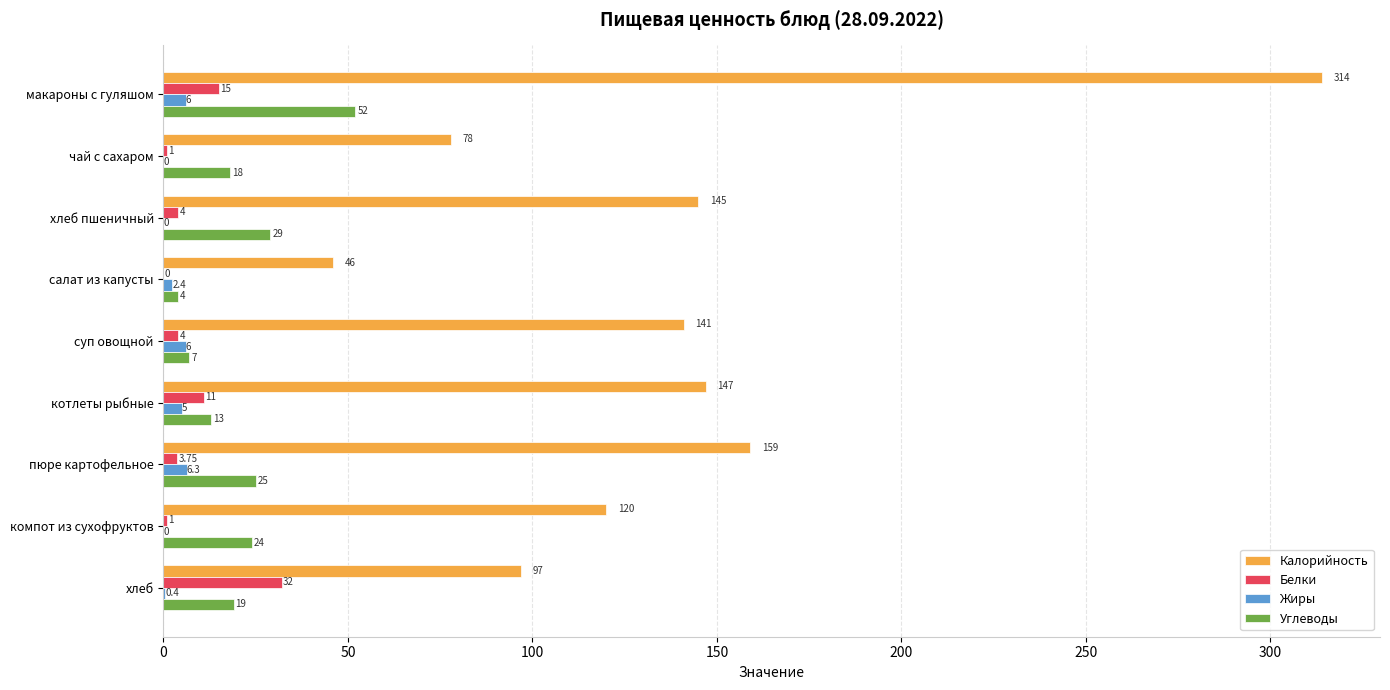

At which label is Жиры closest to 3?

салат из капусты